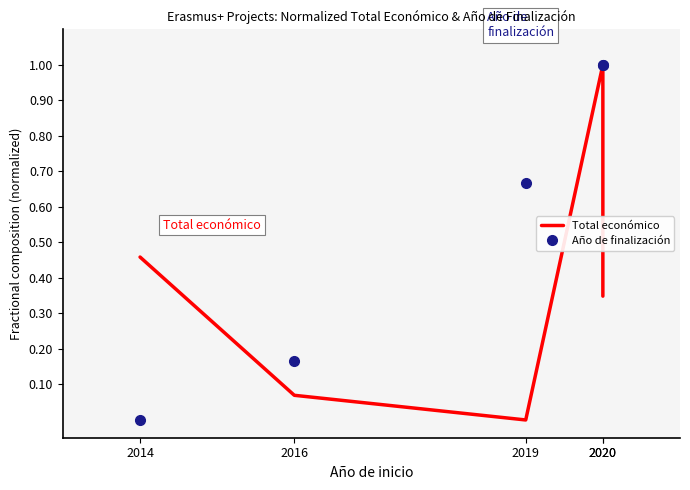

At which label does Año de finalización reach its minimum?

2014